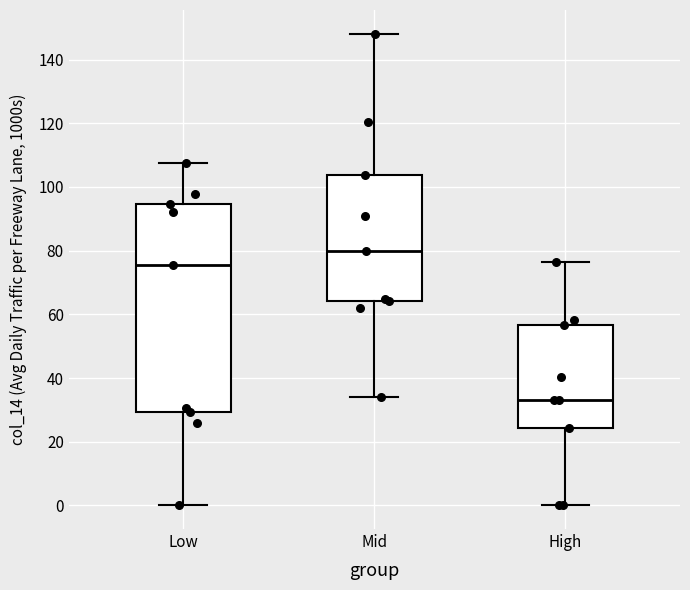

Comparing the boxes themselves (not the whiskers), which one is the tallest?

Low